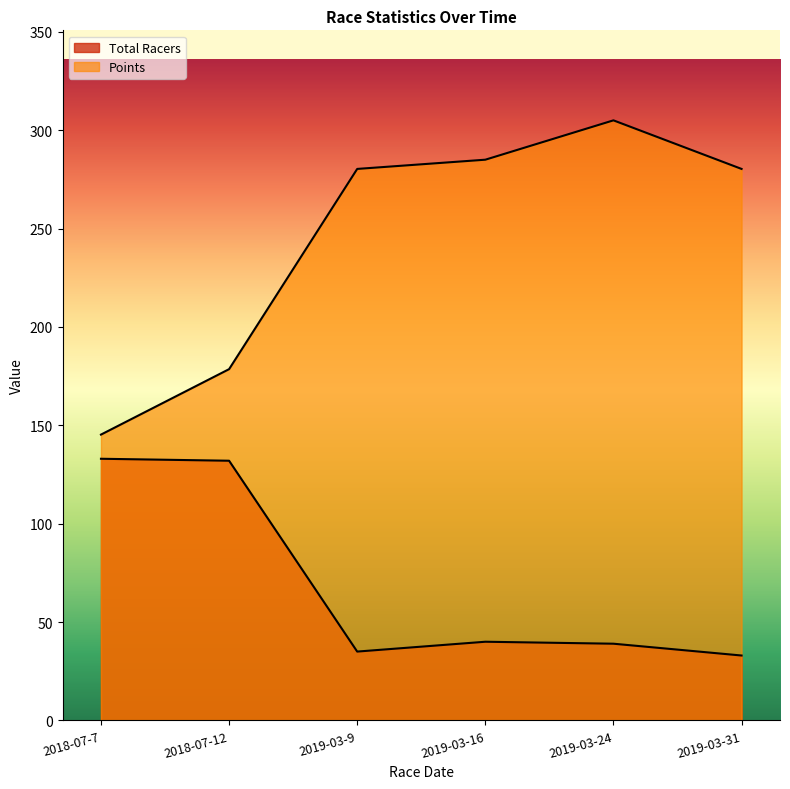

At how many categories does at least one series exceed 171?

5